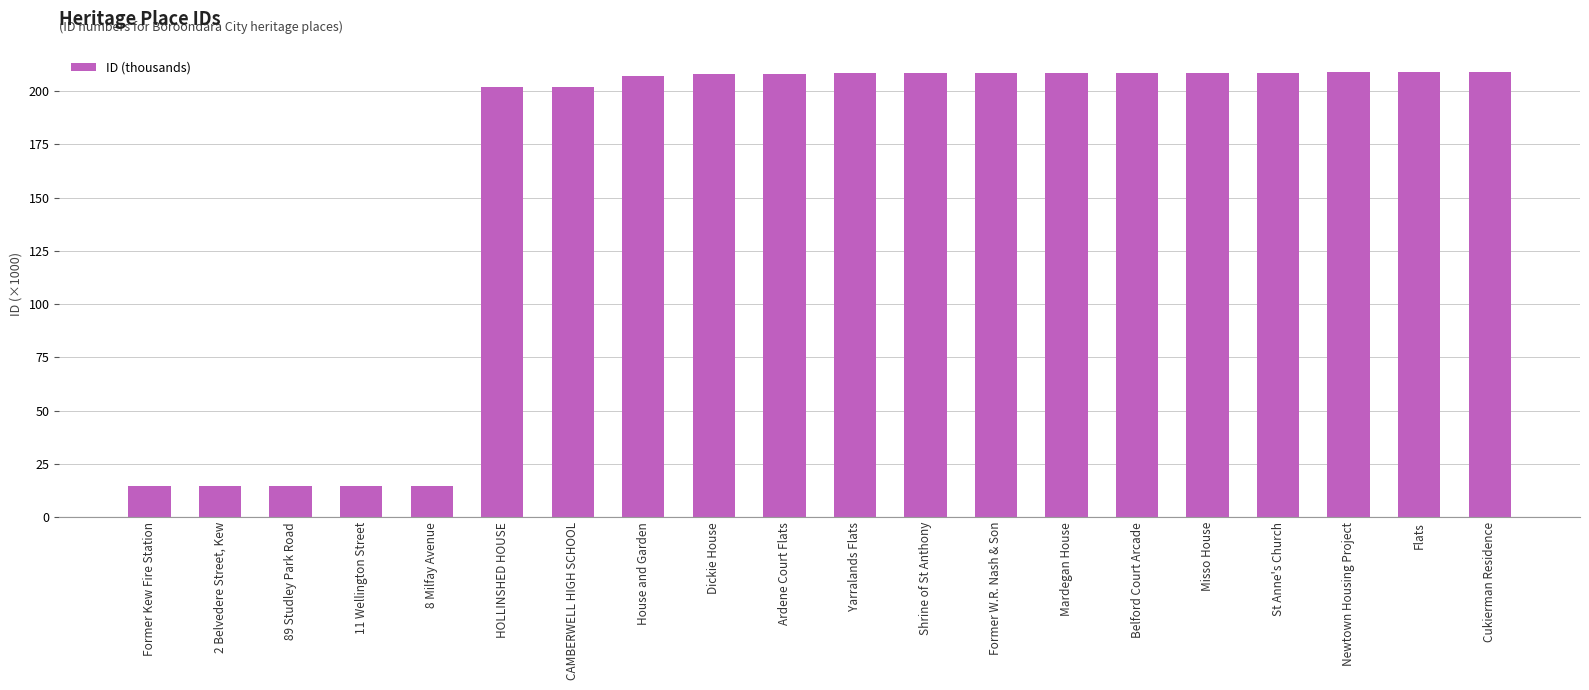

What is the greatest value displayed?

208.9